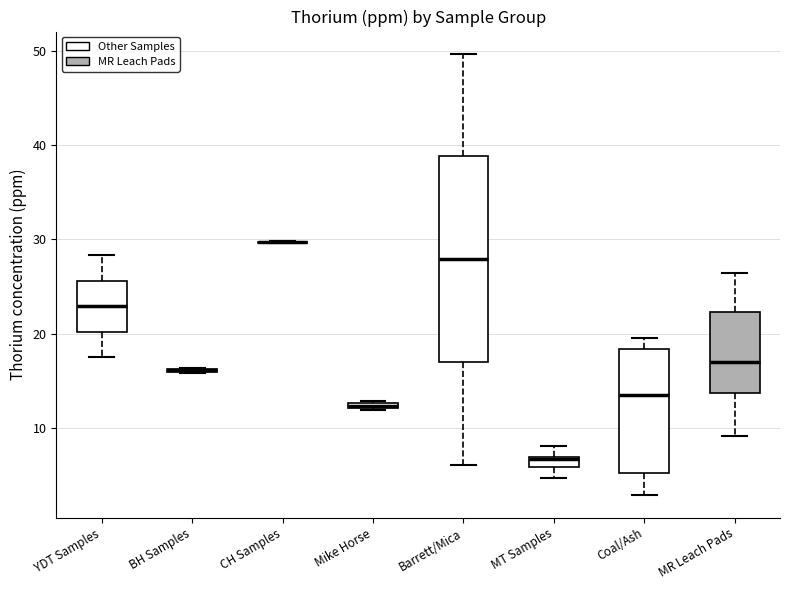

Where does the lower whisker of the box for MT Samples end on the y-axis? The values are not printed on the chart, so give them approximately, as read against the axis.

5